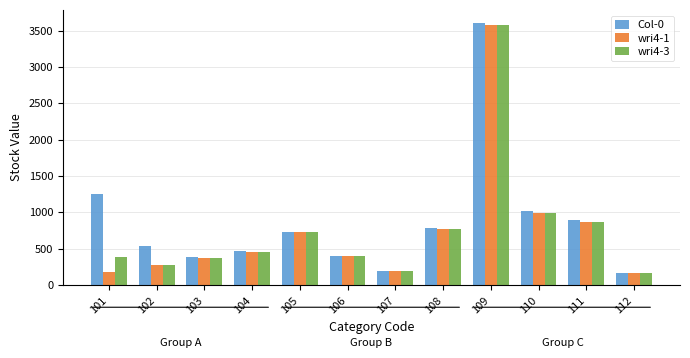

What is the spread (max minus min) of values at 105?

11